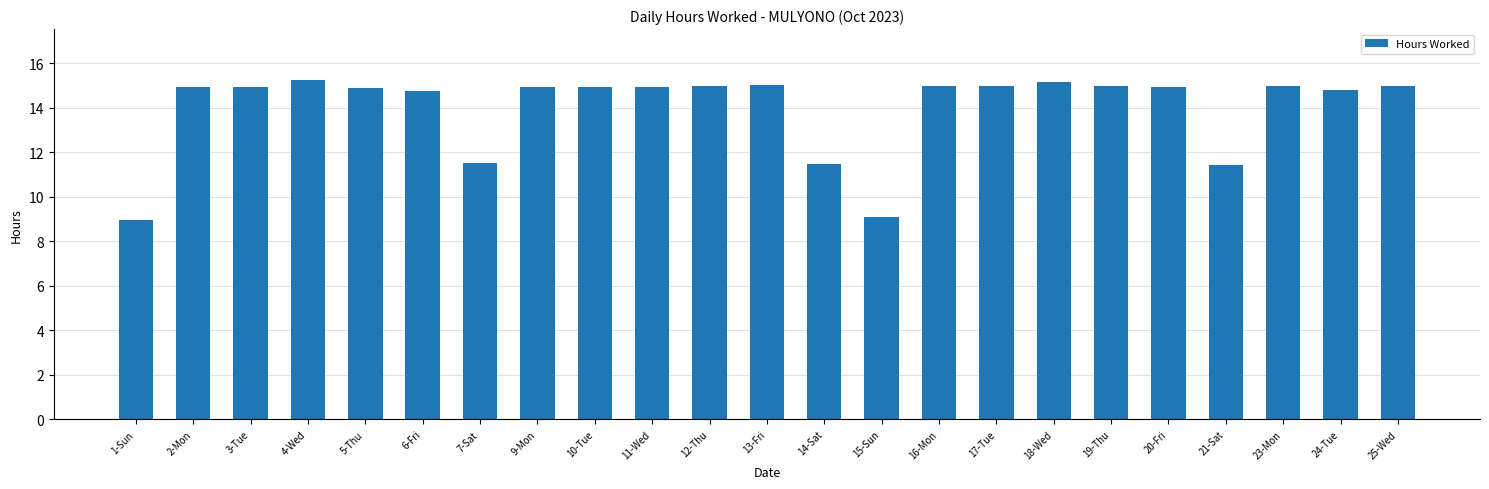

The value at 24-Tue is 8.0. True or false?

False